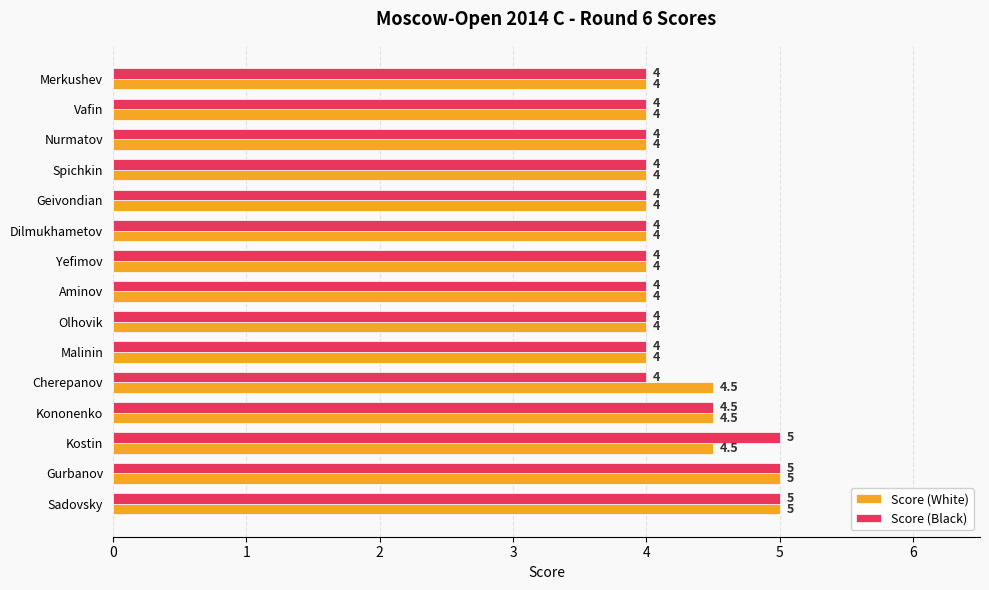

Between Kostin and Yefimov, which series saw the biggest shift?

Score (Black)